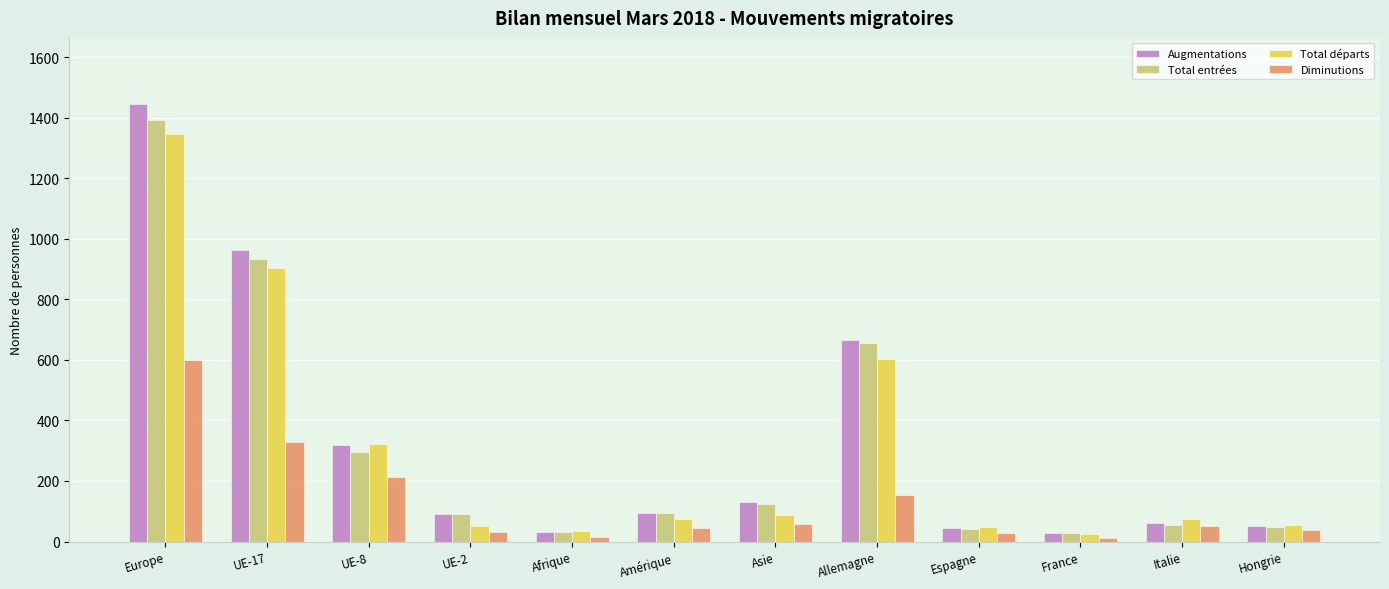

What is the average value of the Diminutions series?

131